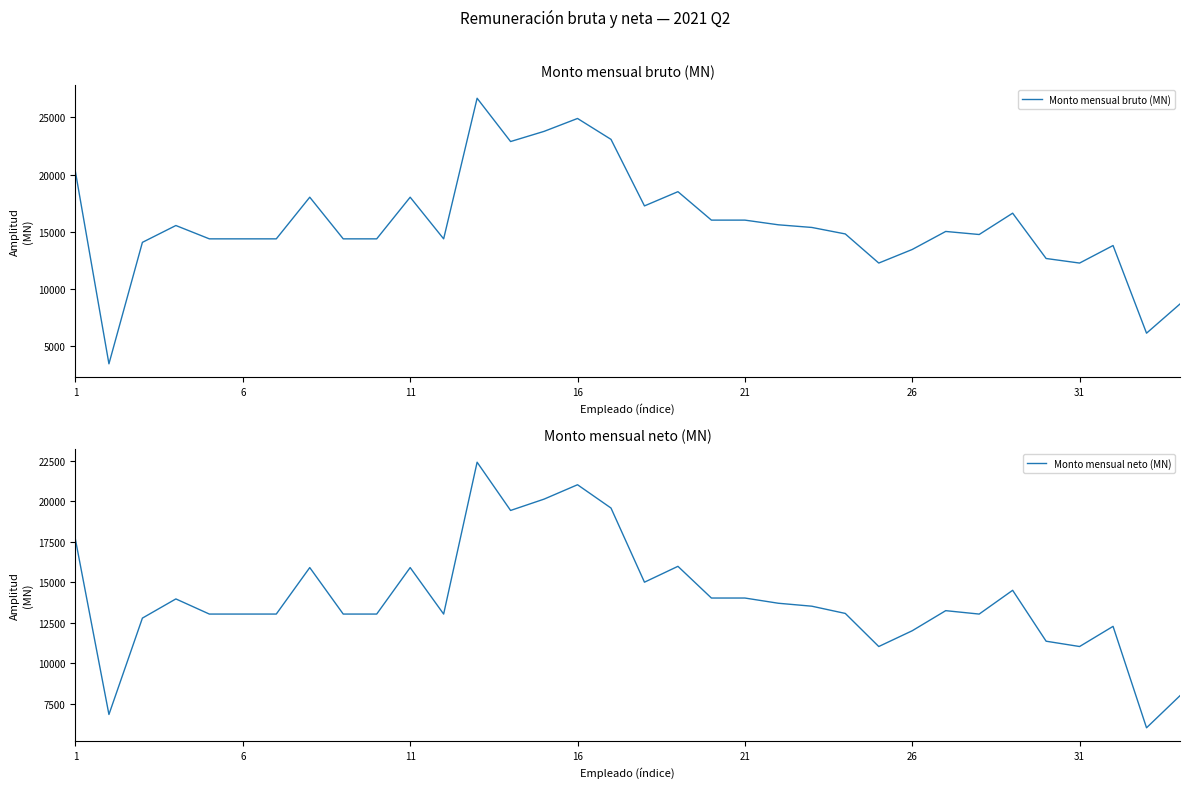

What is the difference between the highest and lowest values at 27?

1709.7